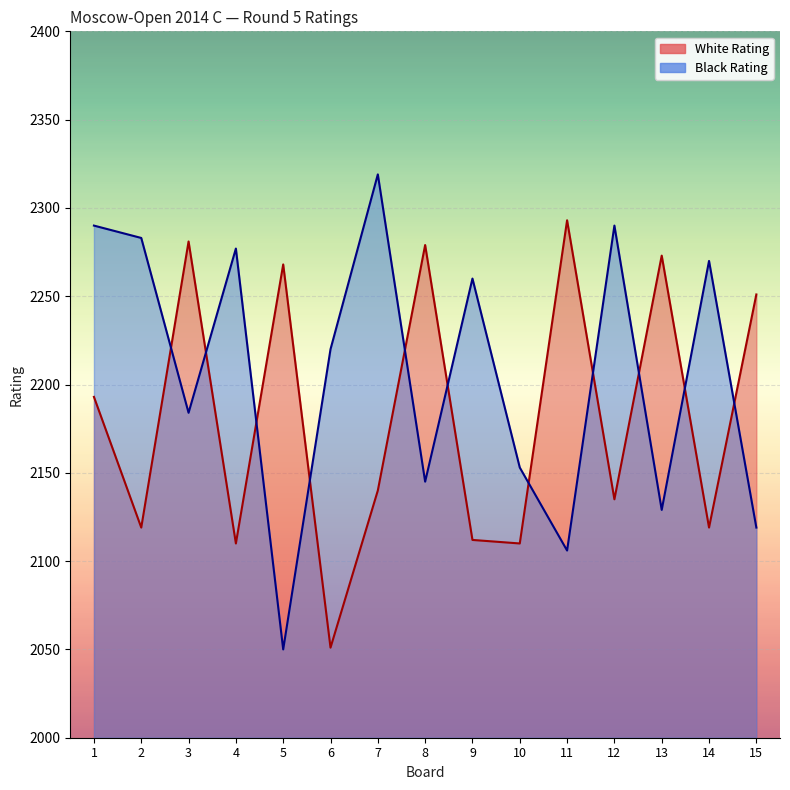

Which category has the highest value across all series?

7